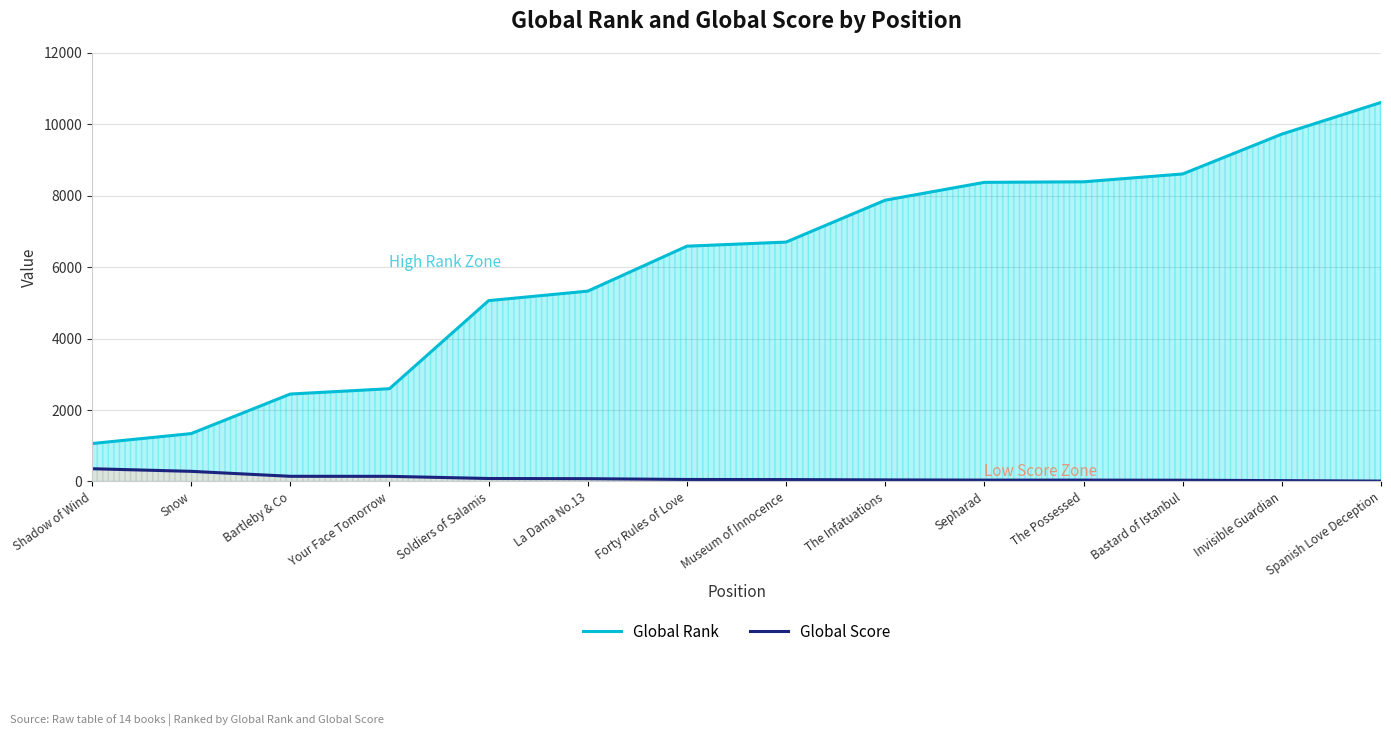

What is the sum of all Global Rank values?

84734